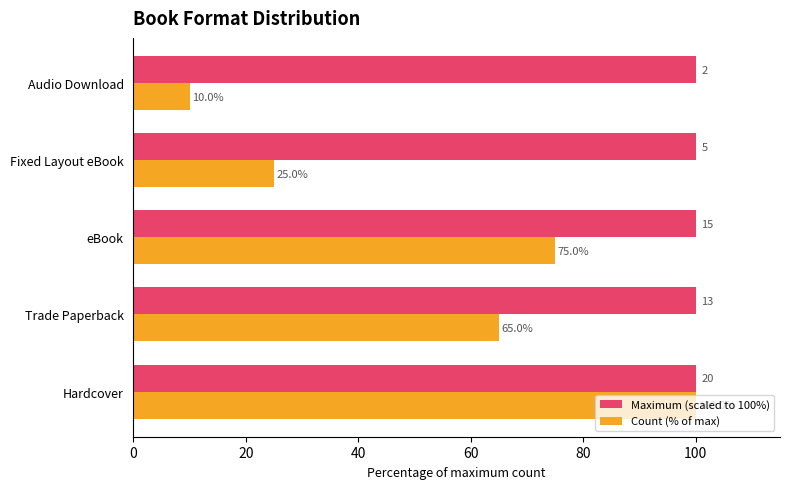

What are all the series names shown in the legend?

Maximum (scaled to 100%), Count (% of max)